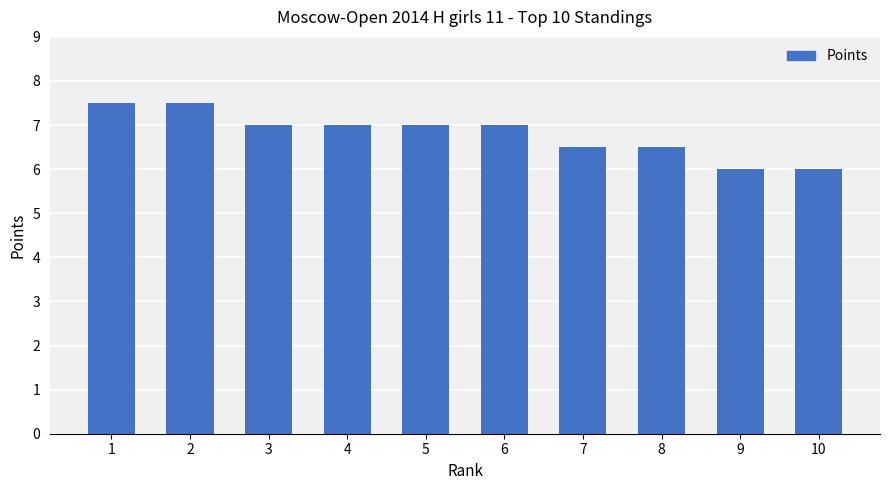

What is the difference between the maximum and minimum values?

1.5